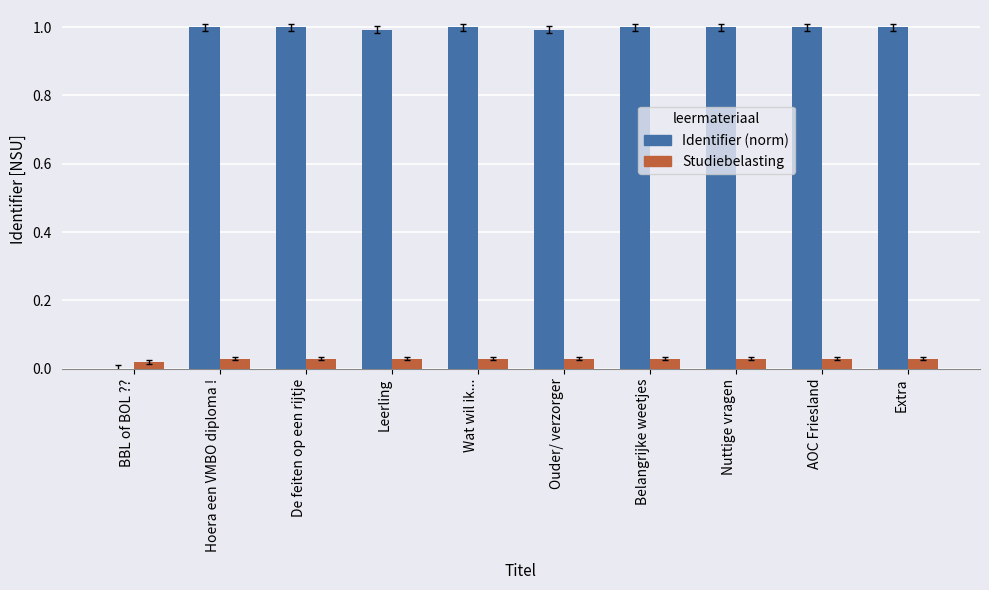

What is the total value across all series at Belangrijke weetjes?

1.0